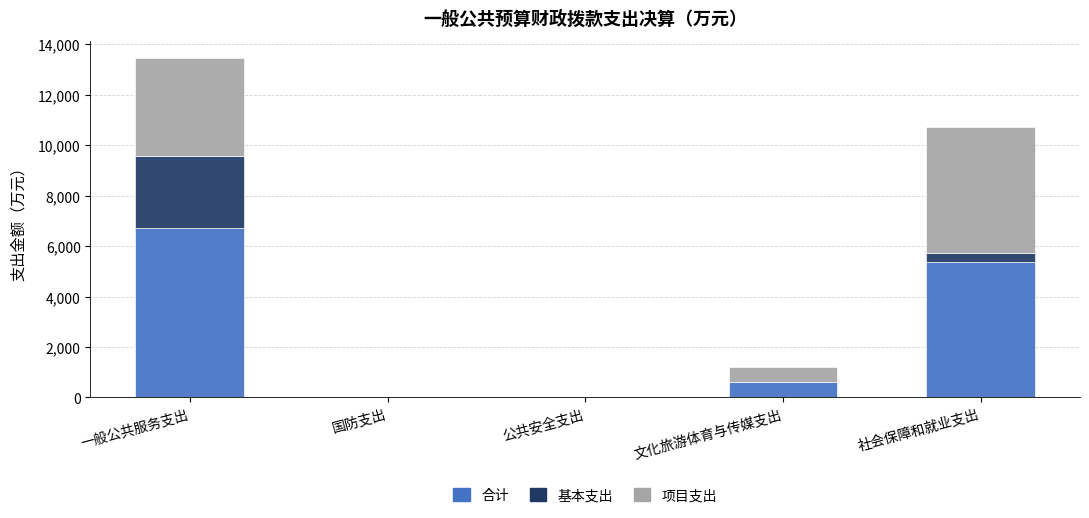

At which label is 合计 closest to 3366?

社会保障和就业支出